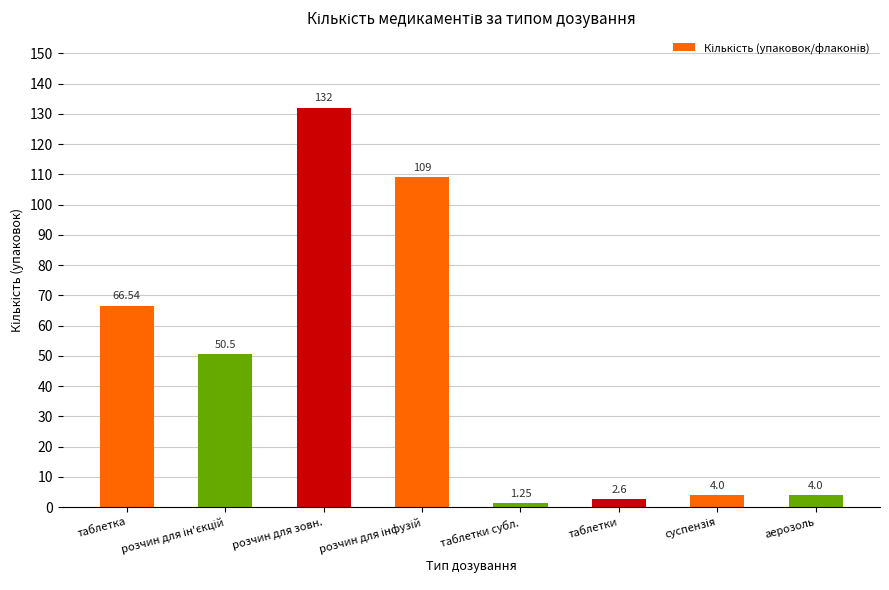

How many bars are there in total?

8